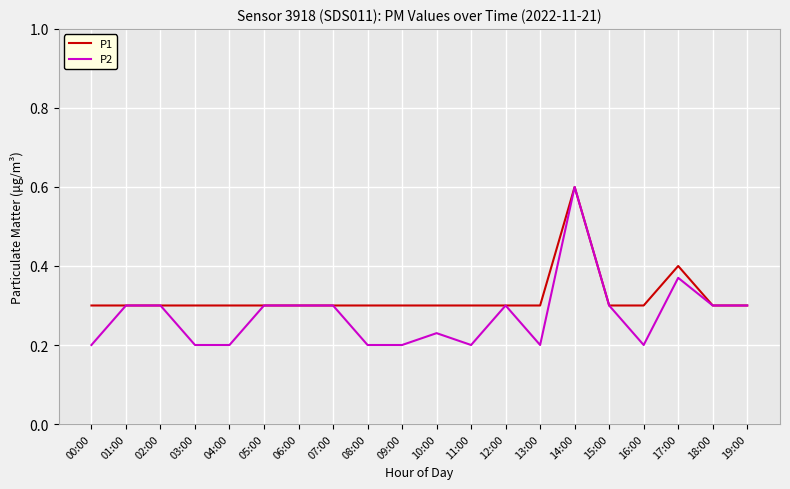

What is the highest value of the P1 series?

0.6